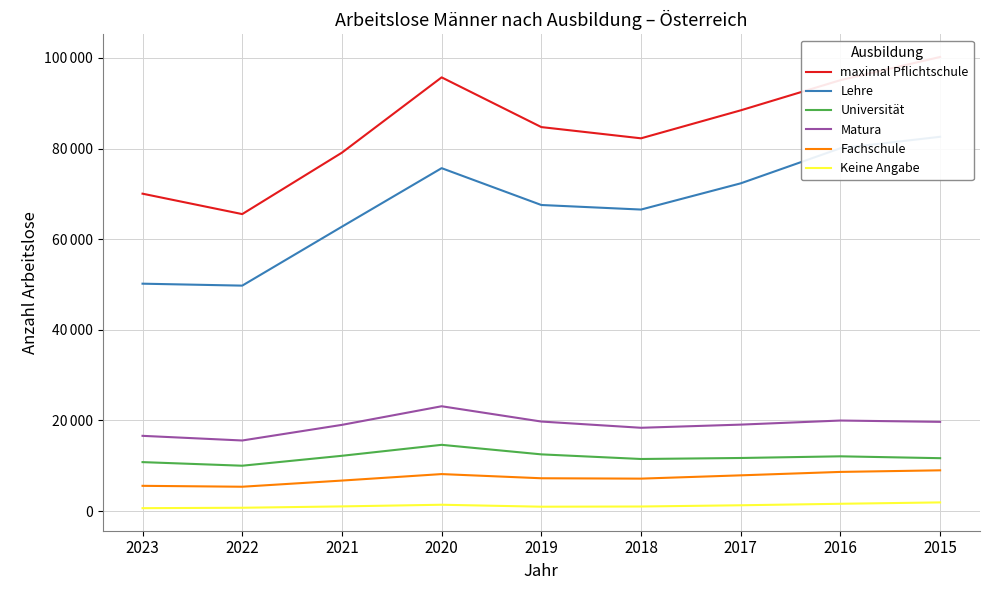

Does the chart display data point markers on the line(s)?

No